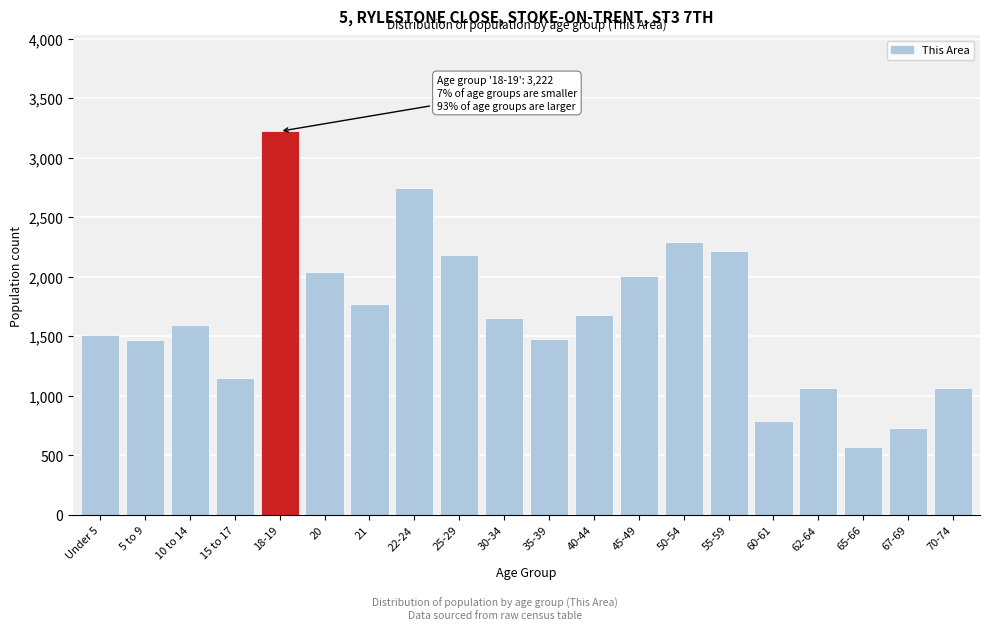

Between 21 and Under 5, which is larger?

21